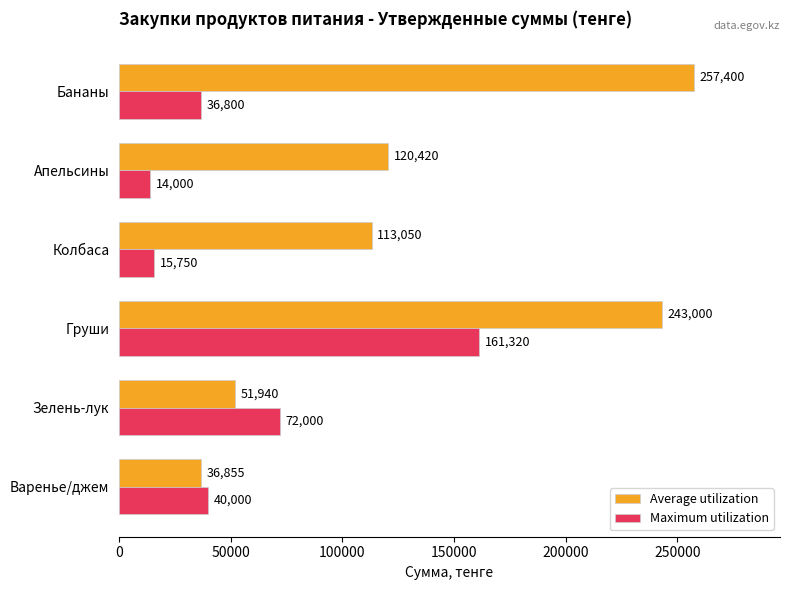

Which series has the largest total across all categories?

Average utilization